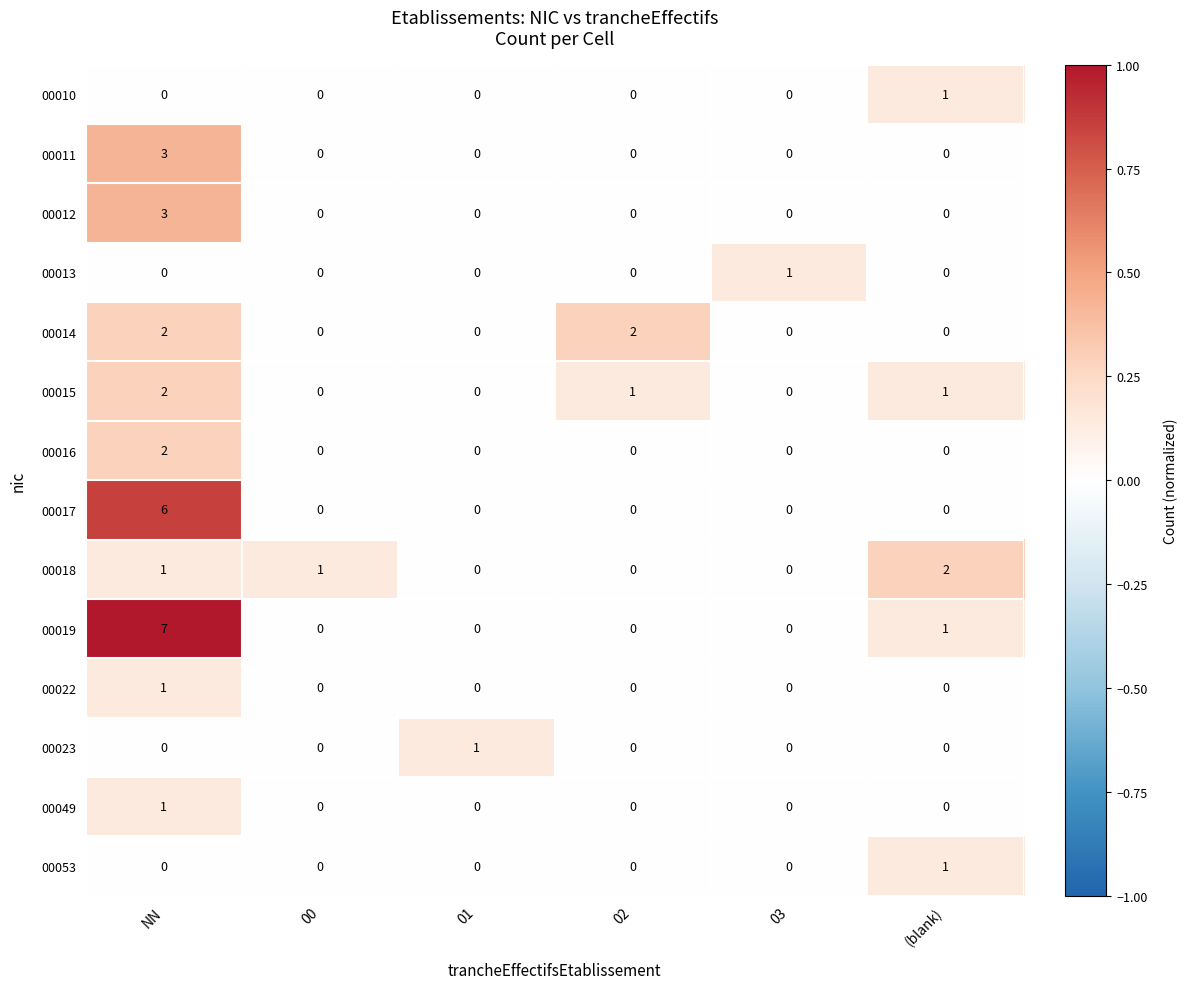

The value of 00017 at 02 is 0. True or false?

True